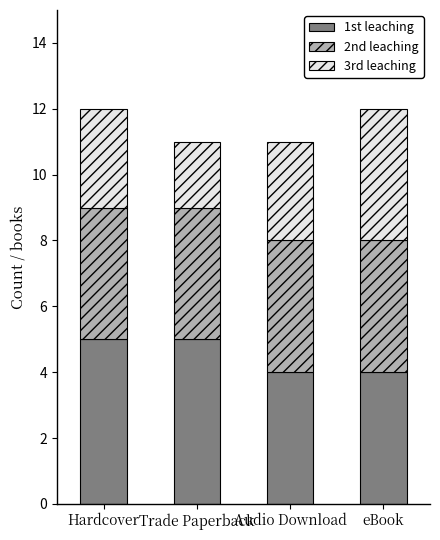

What is the minimum value for 1st leaching?

4